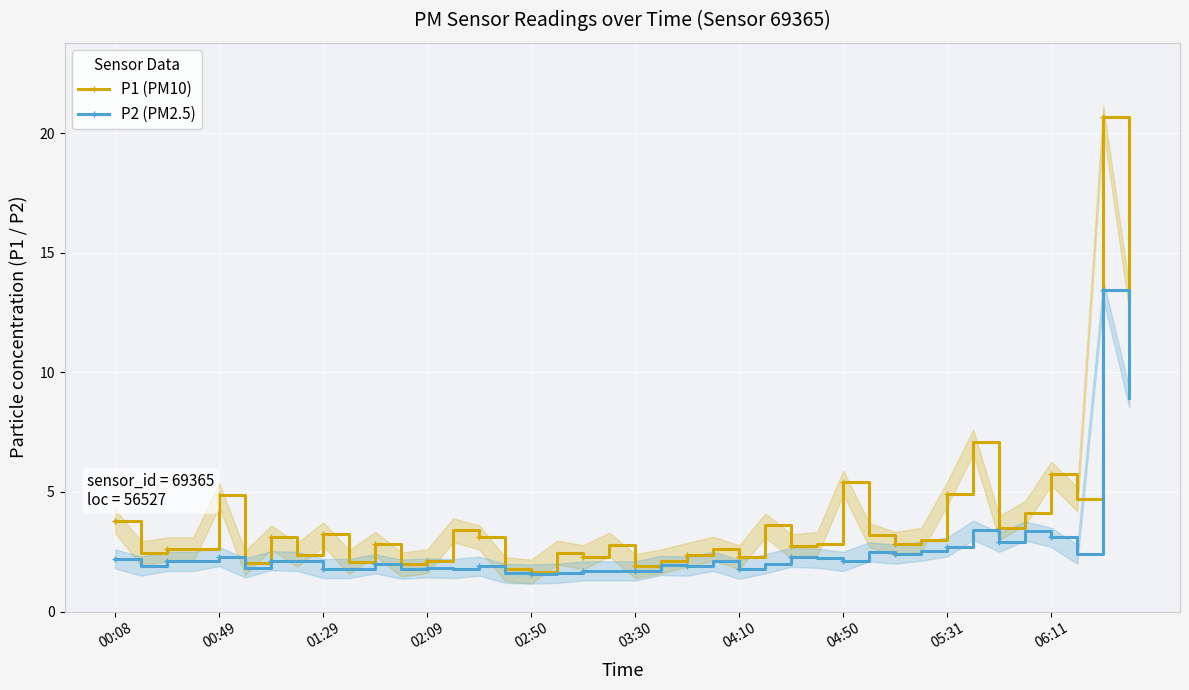

What is the average value of the P2 (PM2.5) series?

2.6